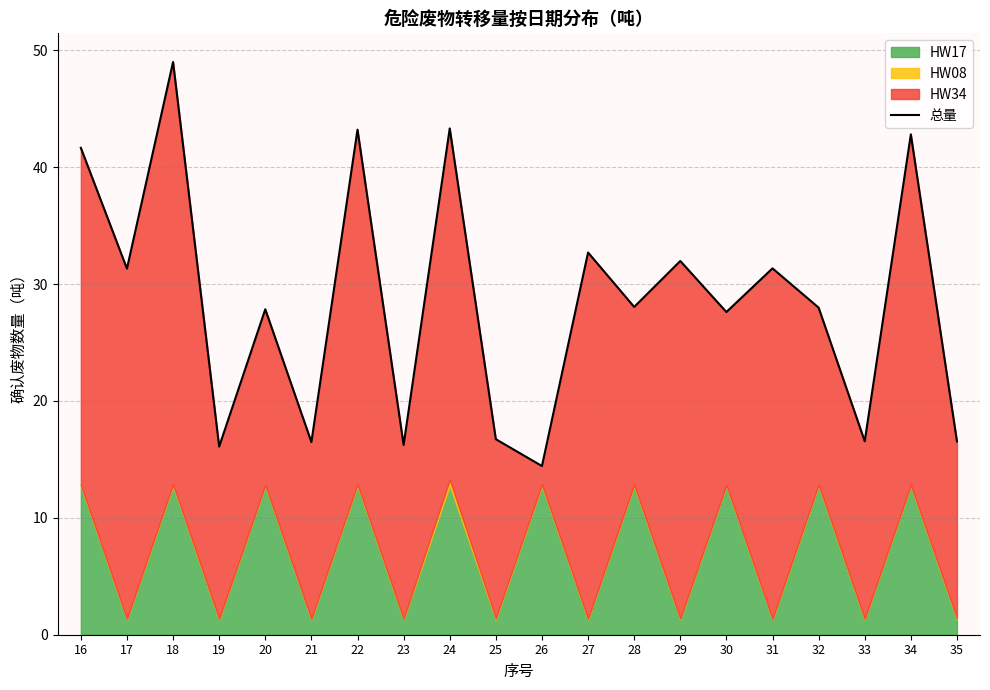

What is the difference between the second highest and second lowest values?

27.2